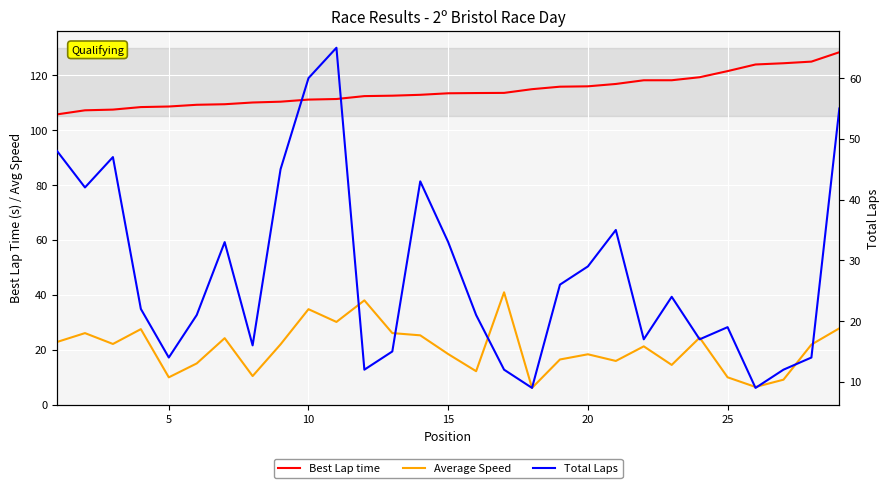

What is the minimum value shown in the chart?

6.1